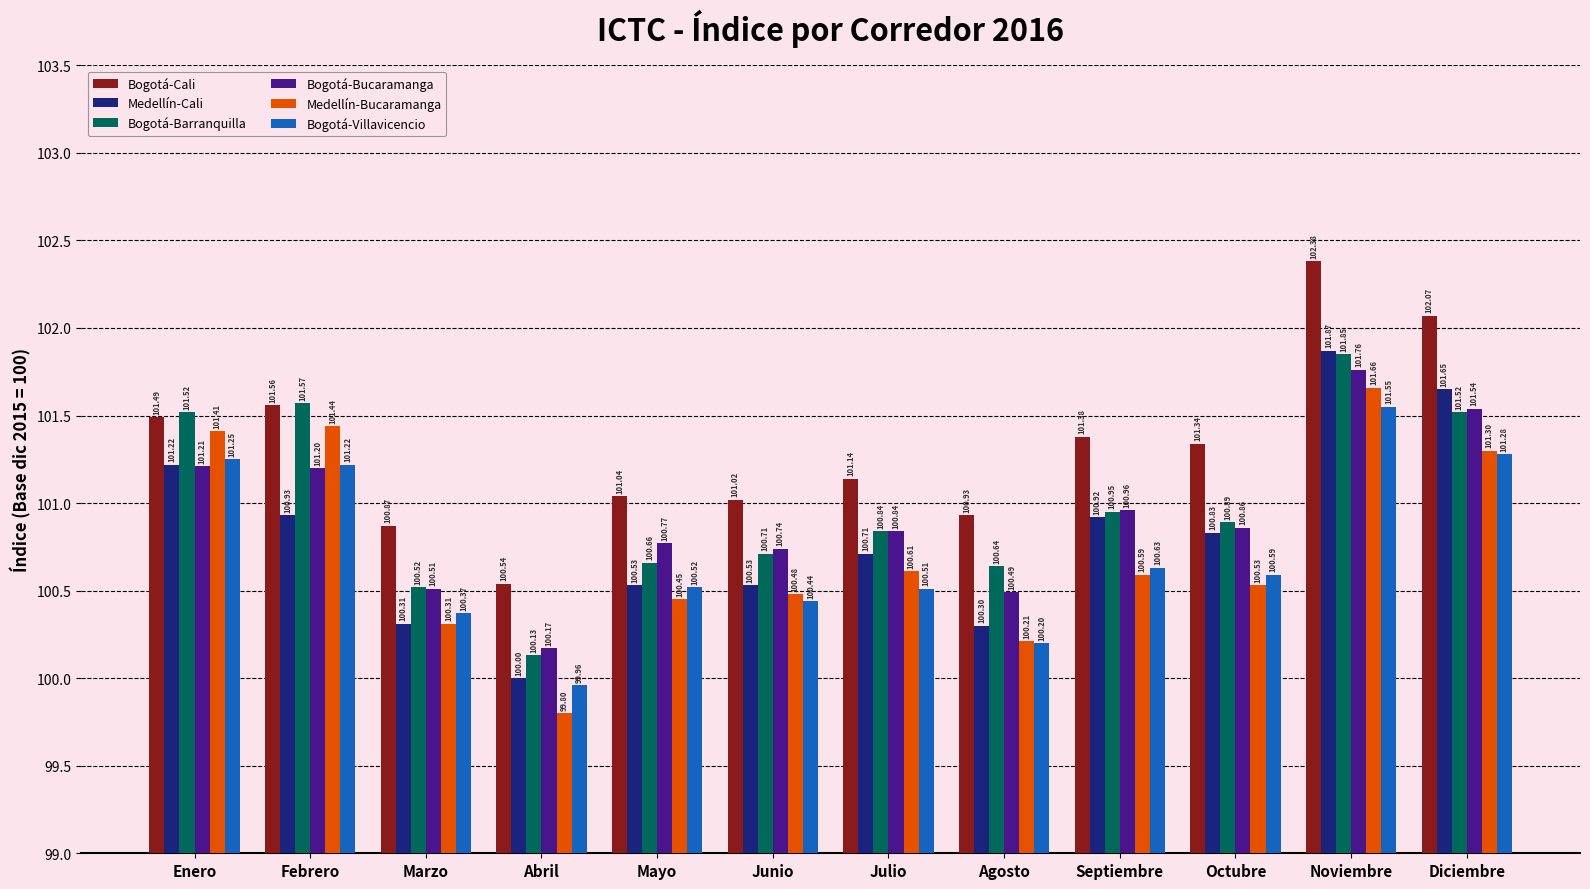

At which label is Bogotá-Cali closest to 101?

Junio